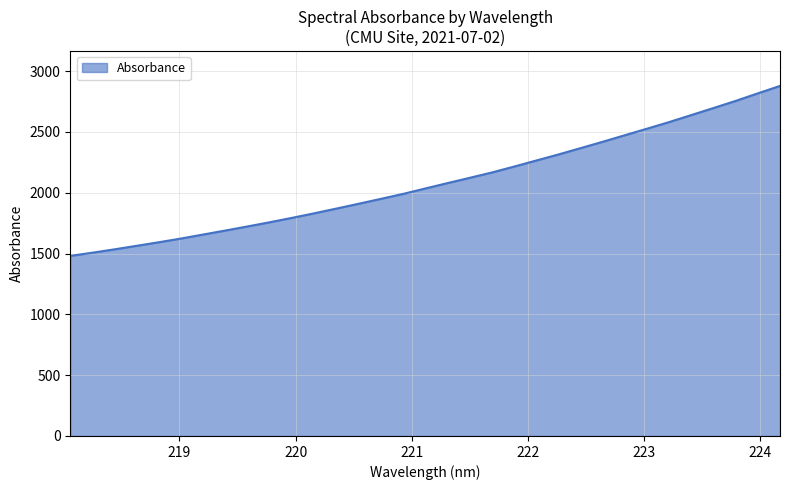

What is the difference between the maximum and minimum values?

1397.3